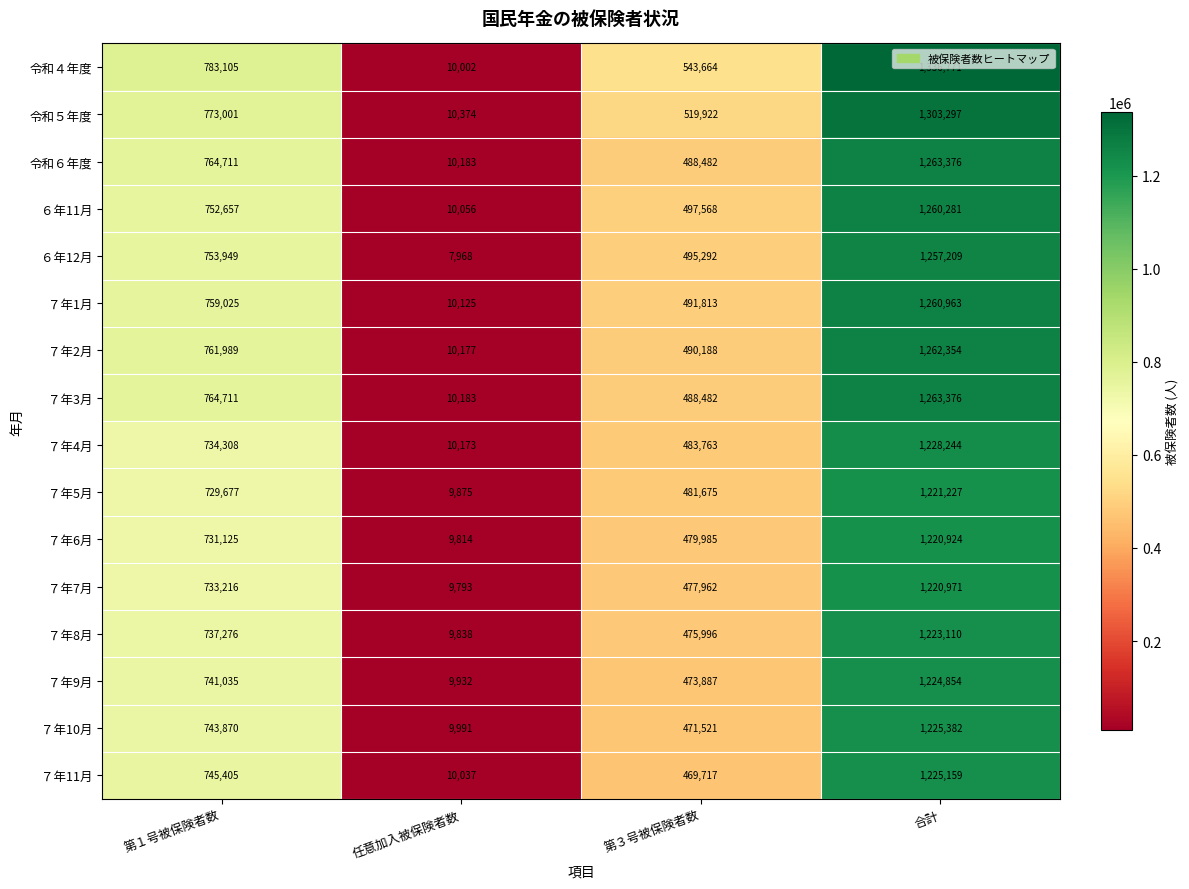

Which series has the largest total across all categories?

令和４年度